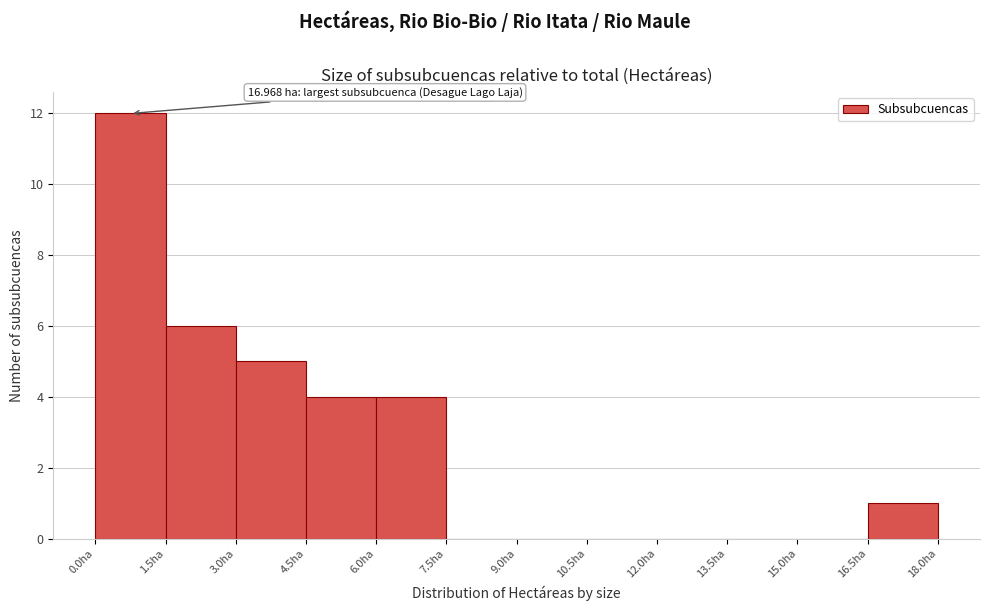

Over which range of the x-axis is the bar tallest?

0.0 to 1.5